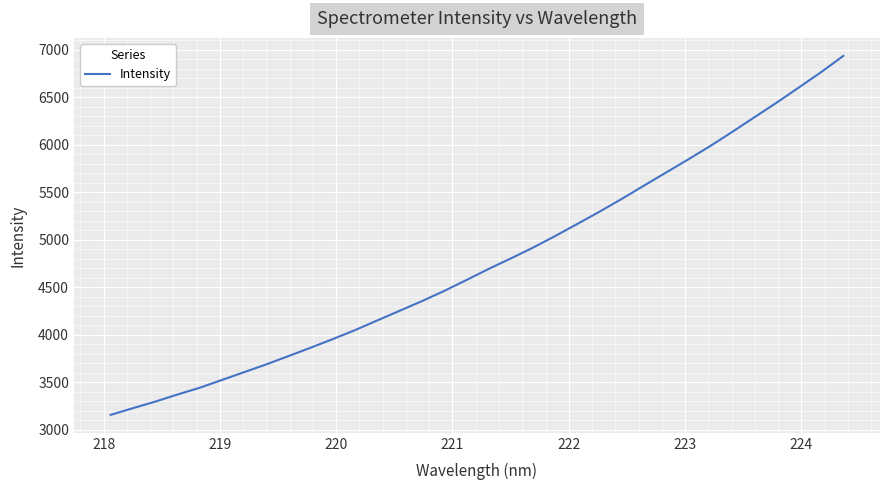

What is the maximum value shown in the chart?

6936.4